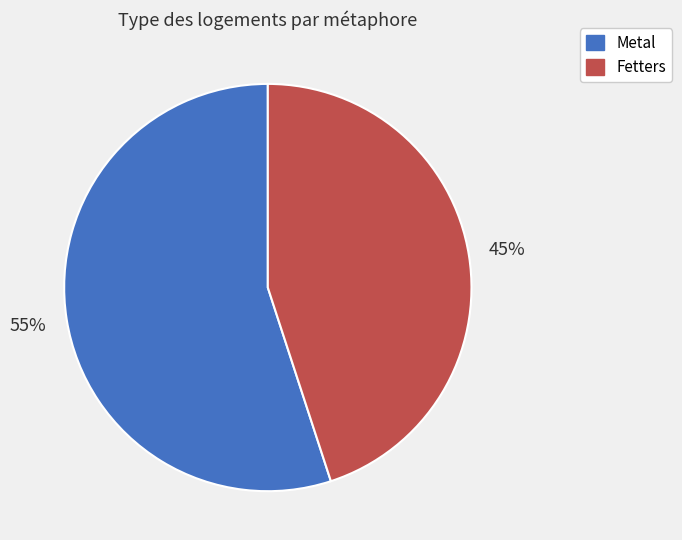

What is the smallest slice in the pie chart?

Fetters